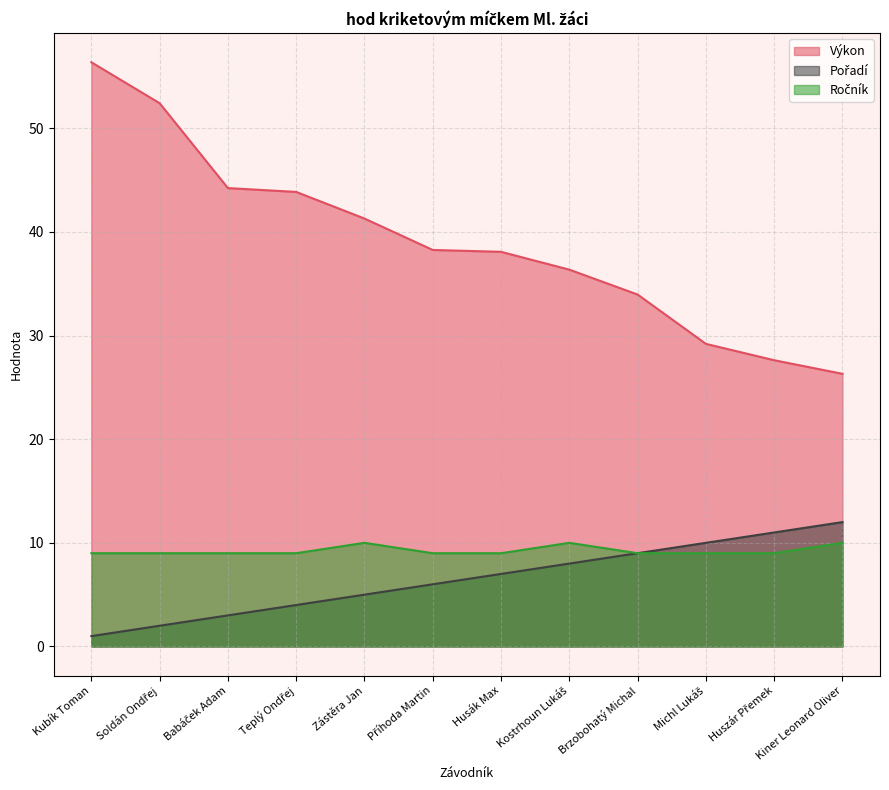

What is the label of the 6th point from the right?

Husák Max